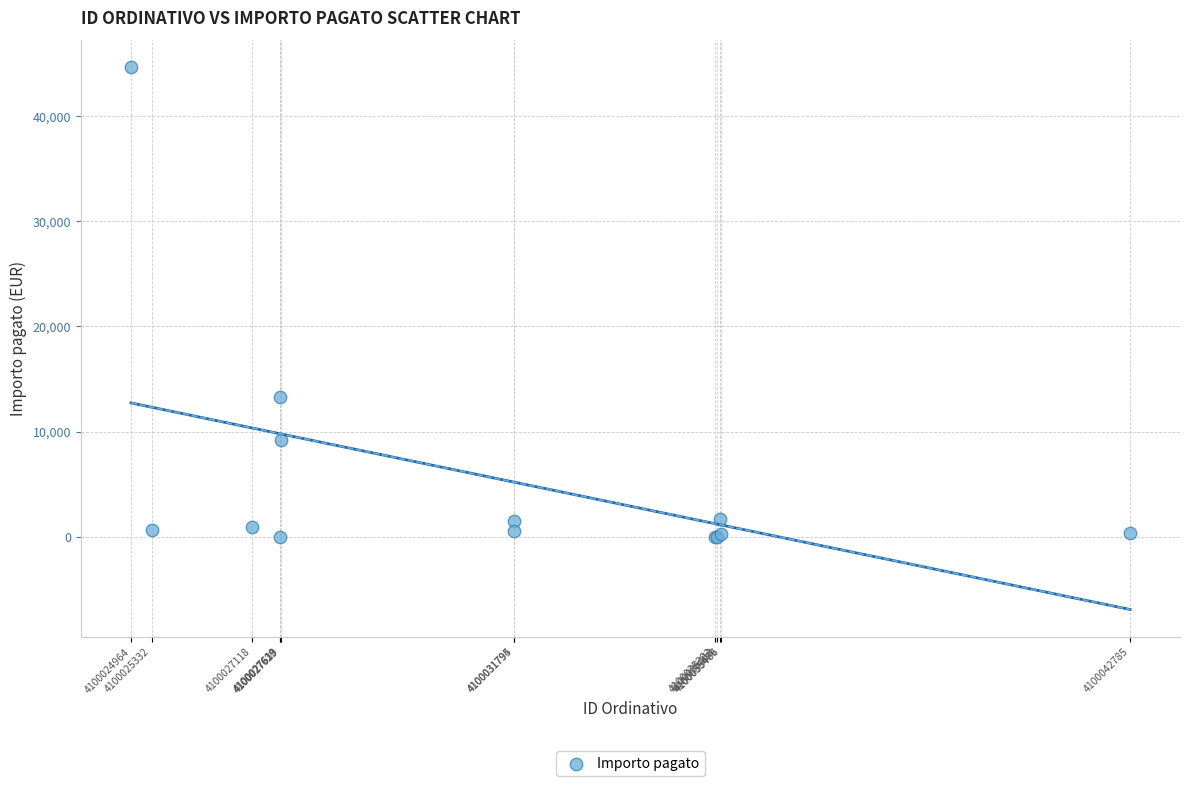

What Y value in the scatter plot is closest to 22327?

13260.0